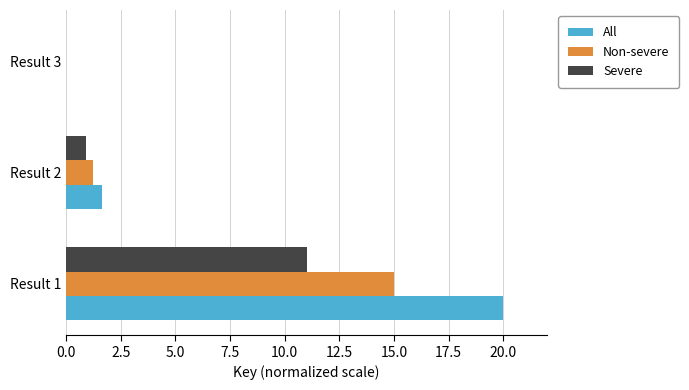

Is it true that Severe equals 11.0 at Result 1?

True